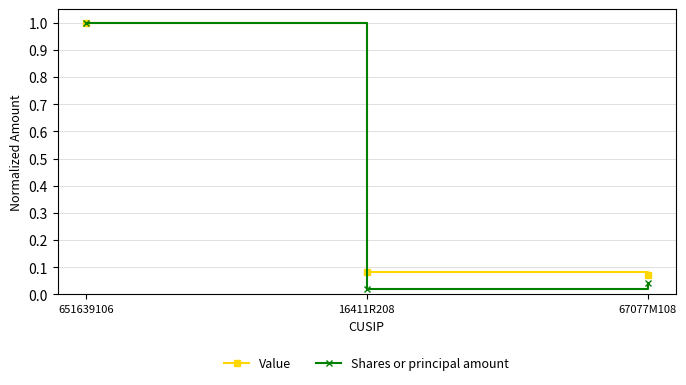

Is this an area chart (filled region under the line)?

No